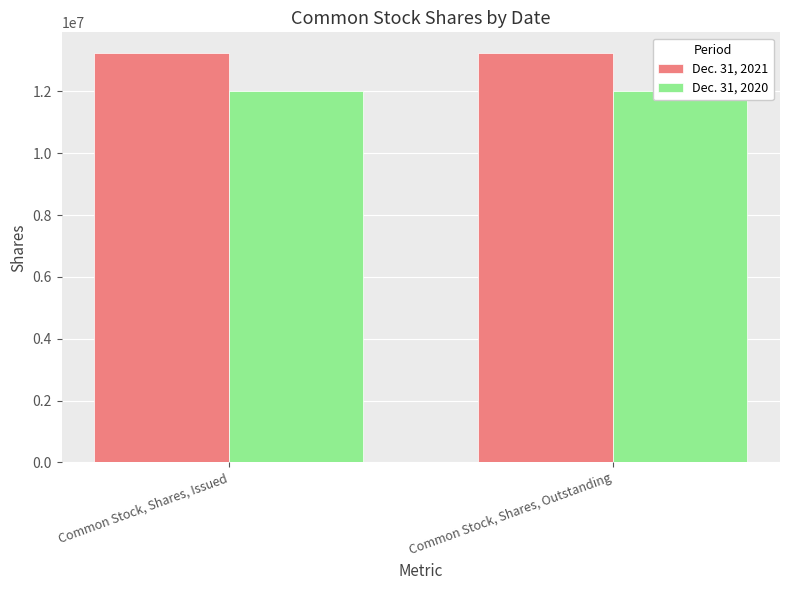

Which has a higher value, Common Stock, Shares, Outstanding or Common Stock, Shares, Issued?

Common Stock, Shares, Outstanding